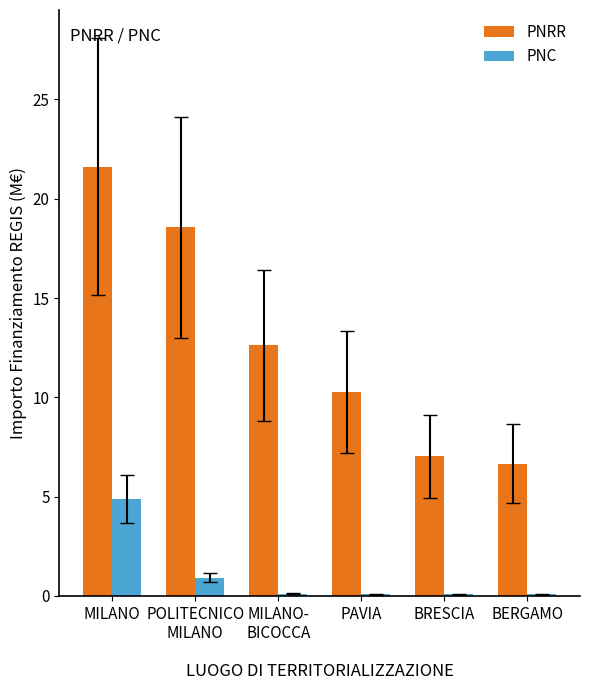

Reading right to left, transcribe all the data shown in this chart.

PNRR: BERGAMO=6.7	BRESCIA=7.0	PAVIA=10.3	MILANO-
BICOCCA=12.6	POLITECNICO
MILANO=18.6	MILANO=21.6
PNC: BERGAMO=0.1	BRESCIA=0.1	PAVIA=0.1	MILANO-
BICOCCA=0.1	POLITECNICO
MILANO=0.9	MILANO=4.9